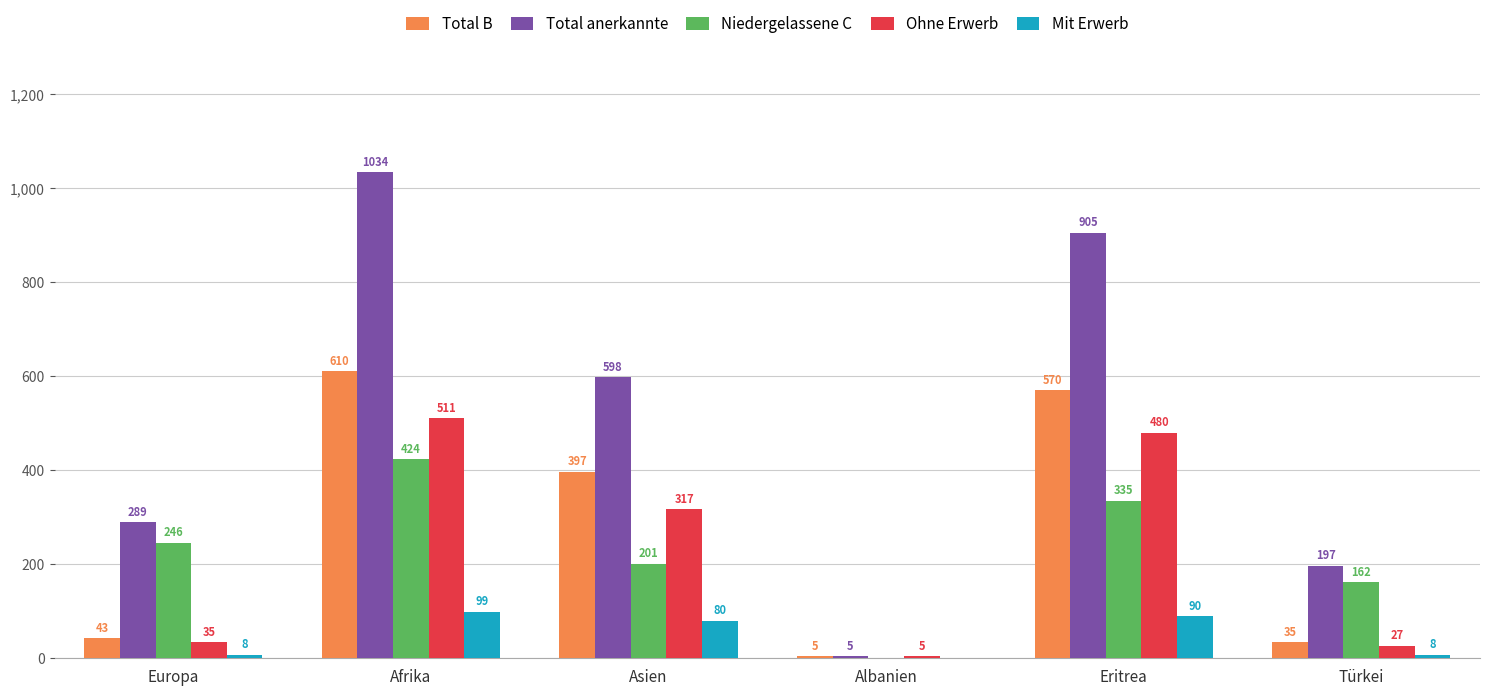

The value of Niedergelassene C at Albanien is 0. True or false?

True